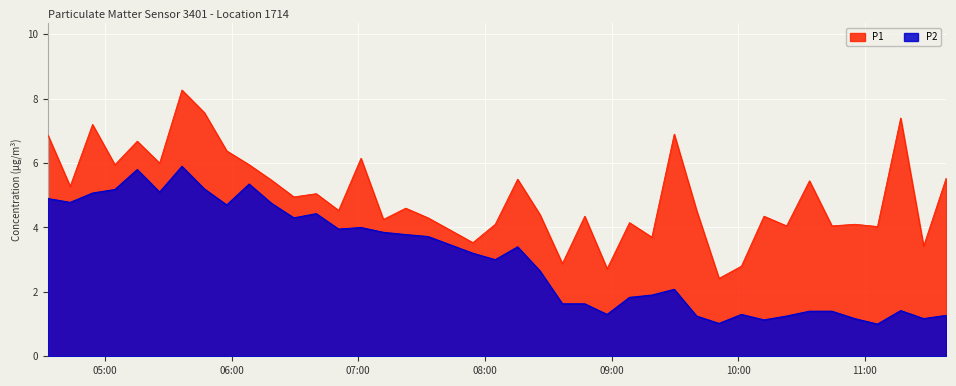

What are all the series names shown in the legend?

P1, P2